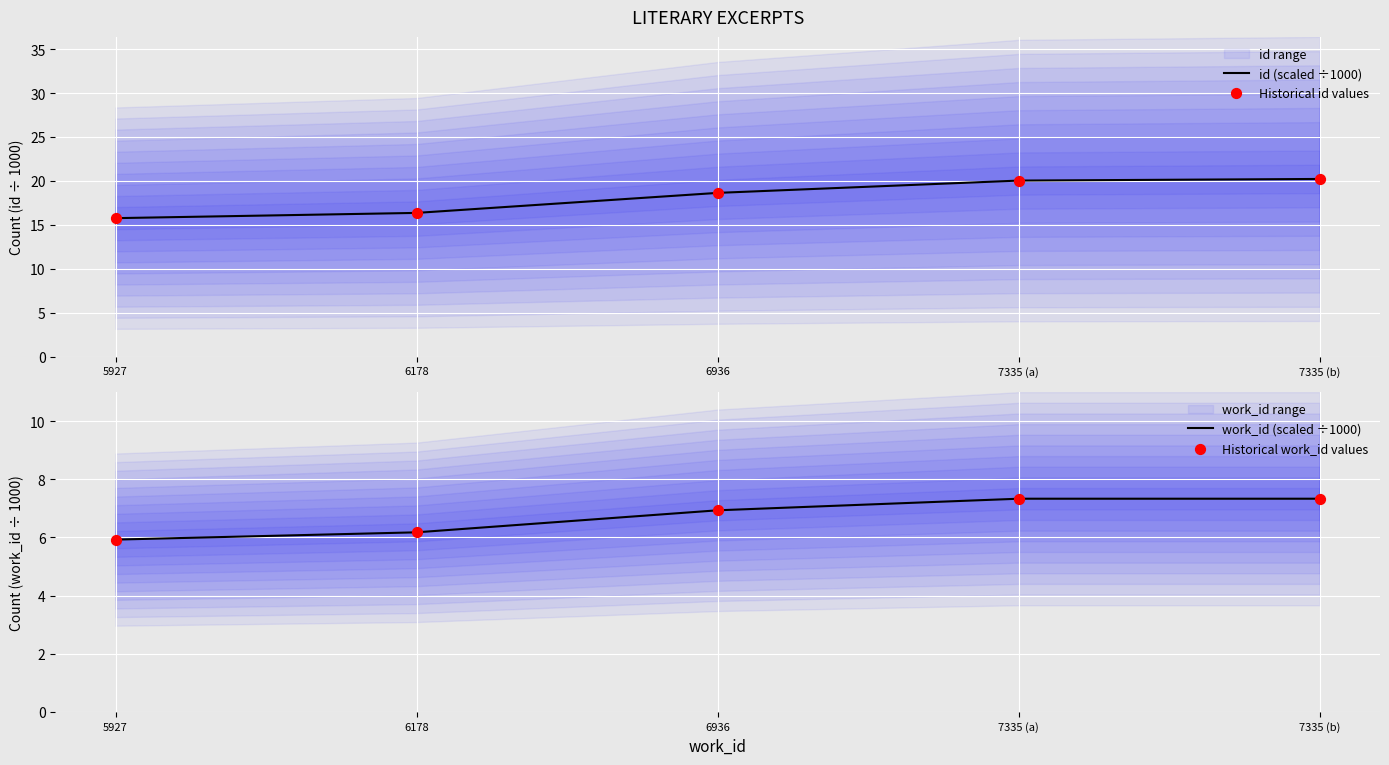

Which series reaches the maximum Y coordinate?

id (scaled ÷1000)